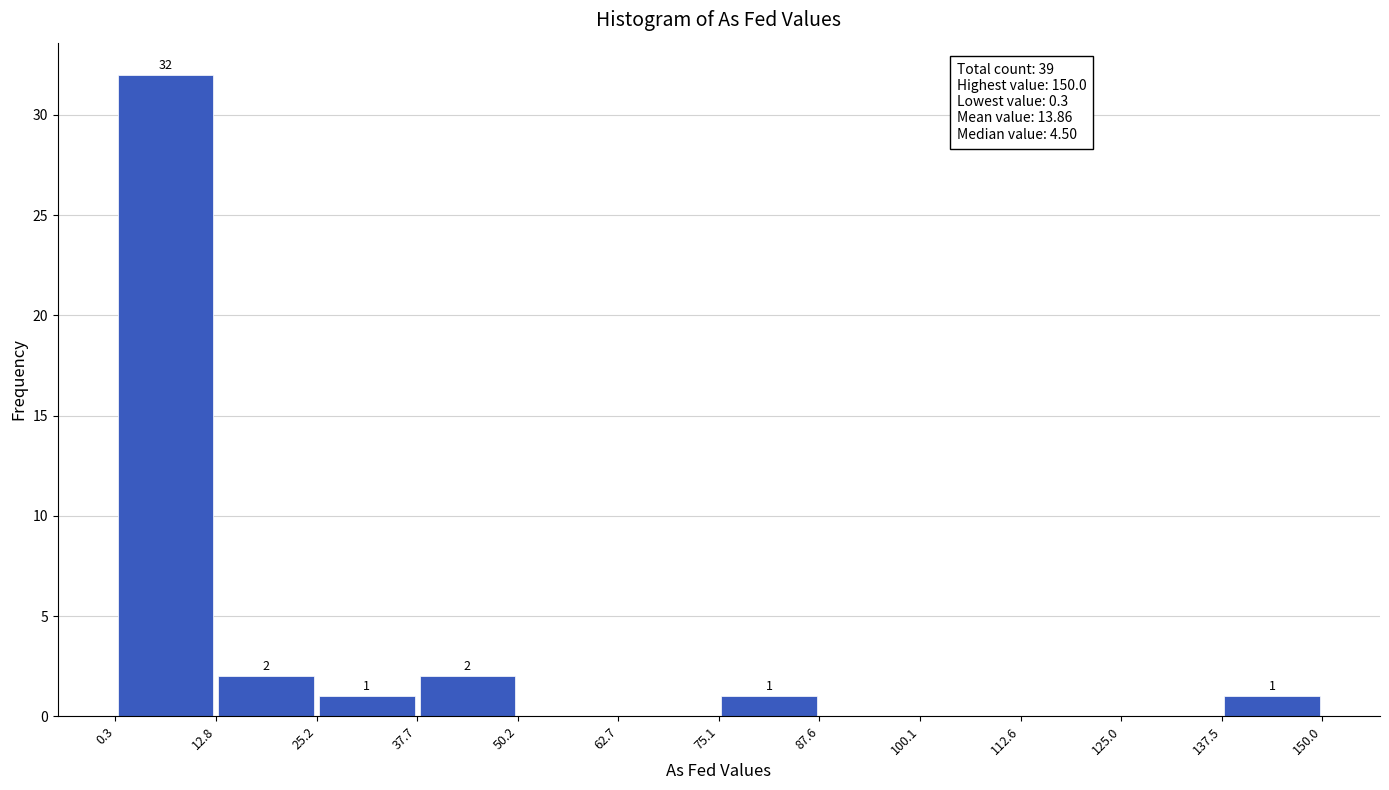

Which range on the x-axis has the tallest bar?

0.3 to 12.8